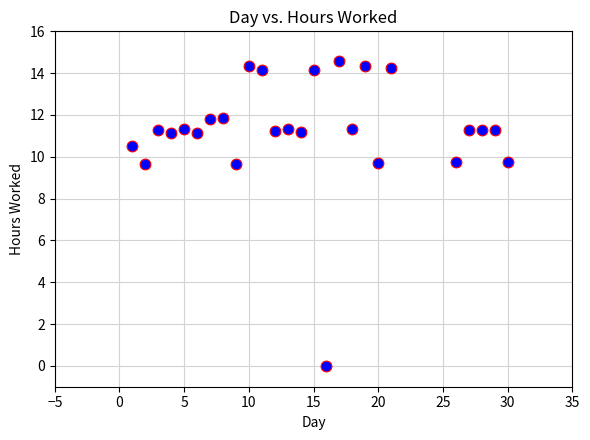

What is the range of Y values (max minus min)?

14.6